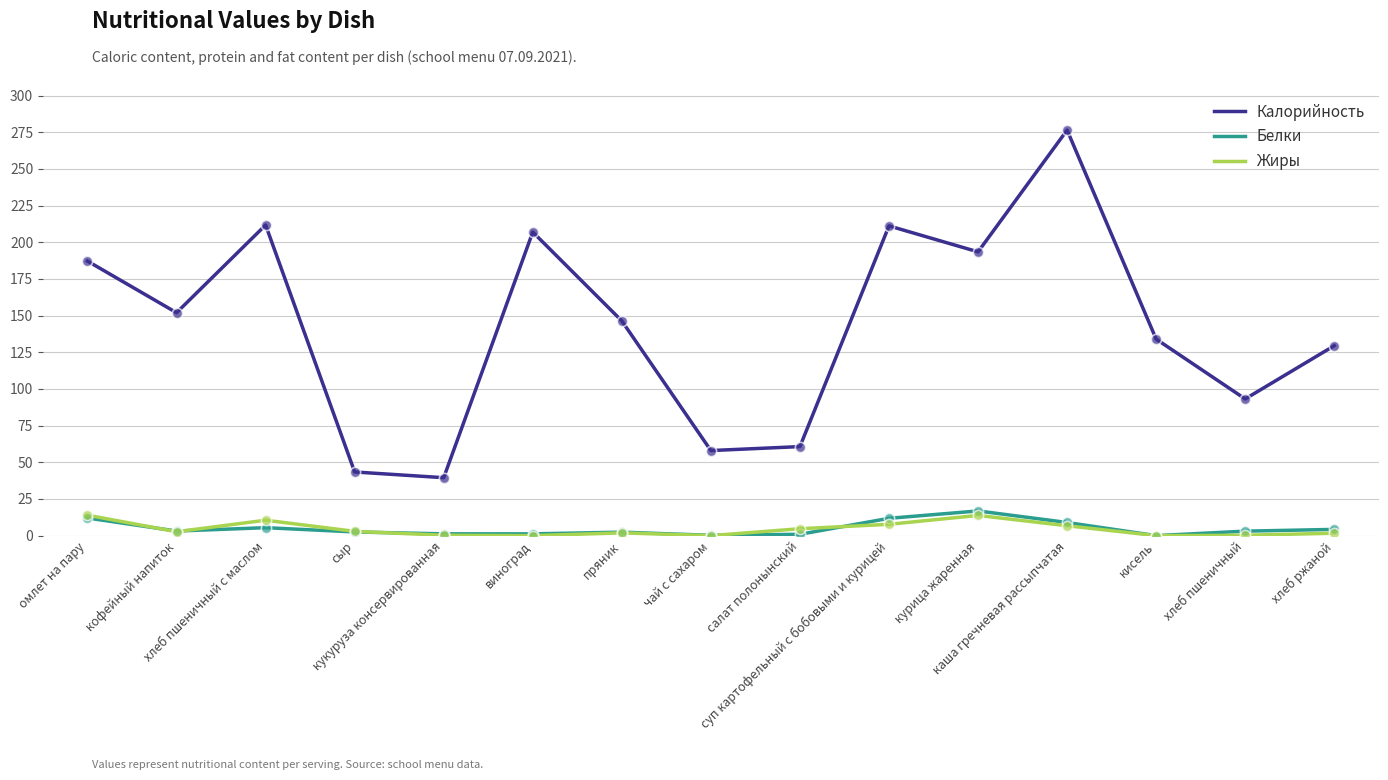

Which series has the widest spread of values?

Калорийность